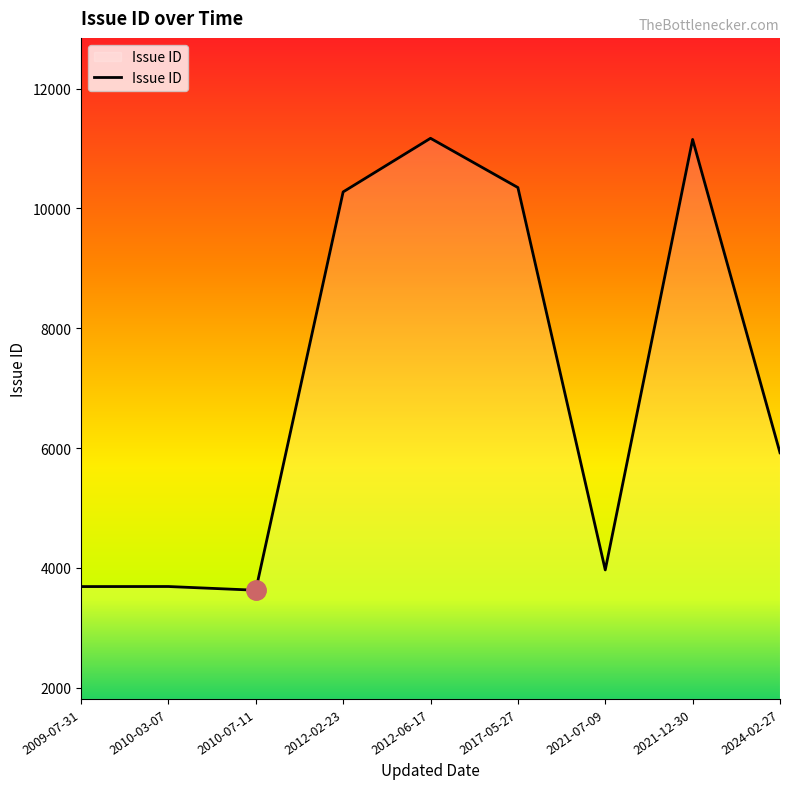

What is the greatest value displayed?

11170